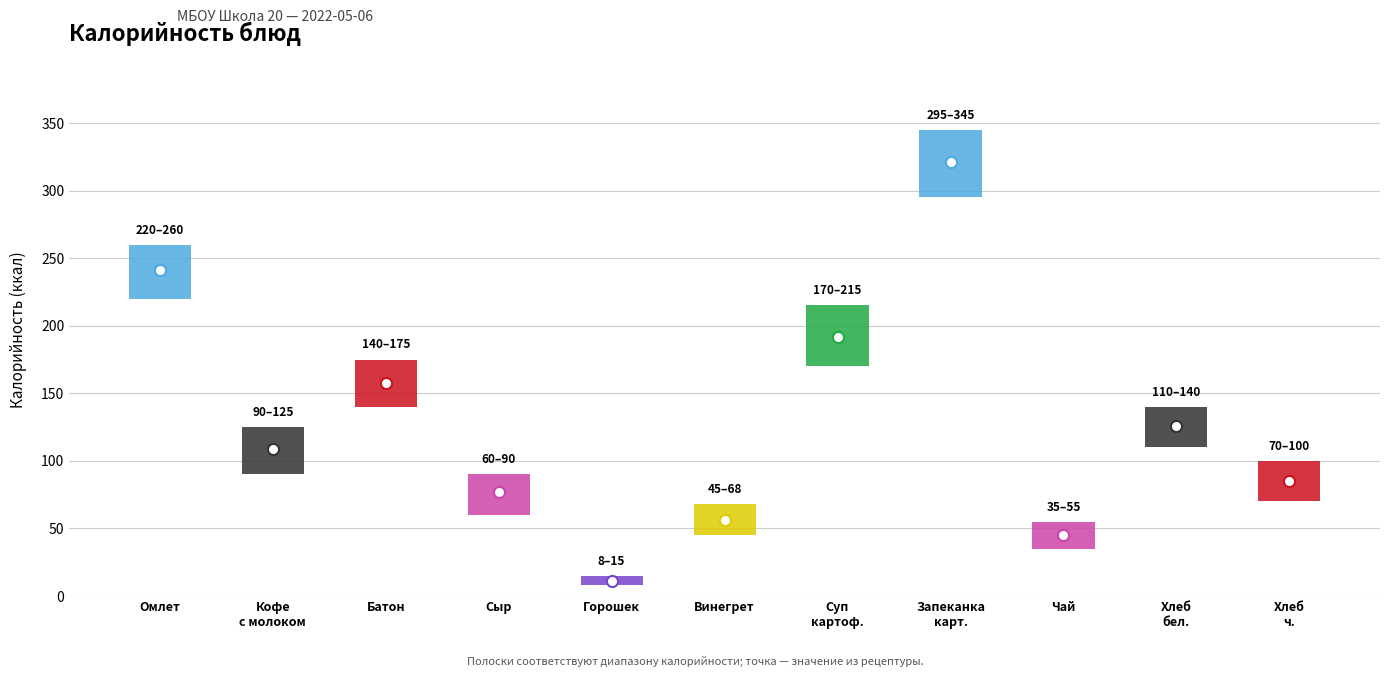

Reading right to left, extract all data points from this chart.

85	126	45	321	192	56	11	77	158	109	241